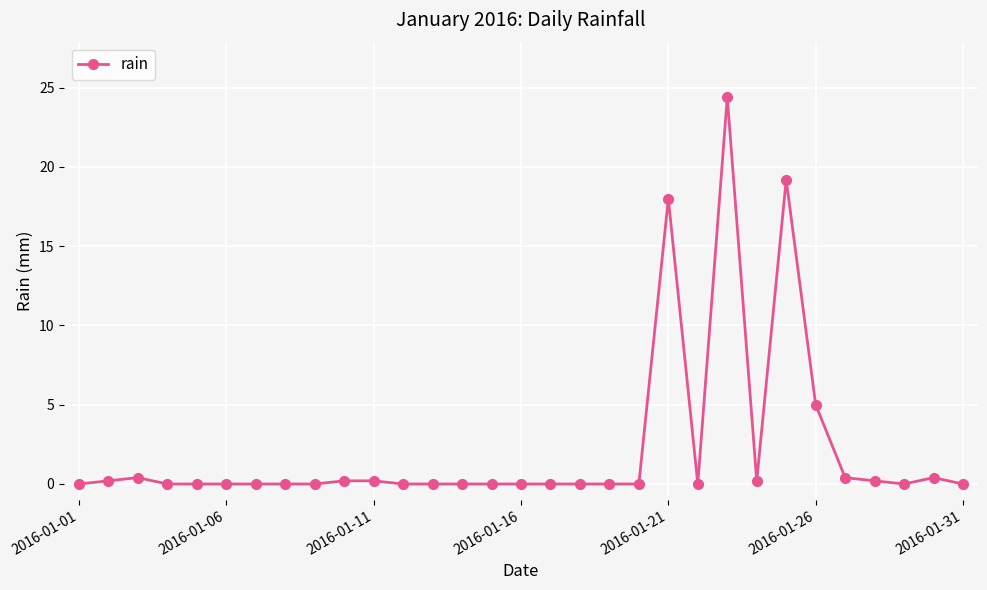

What is the value of the 23rd point from the left?

24.4